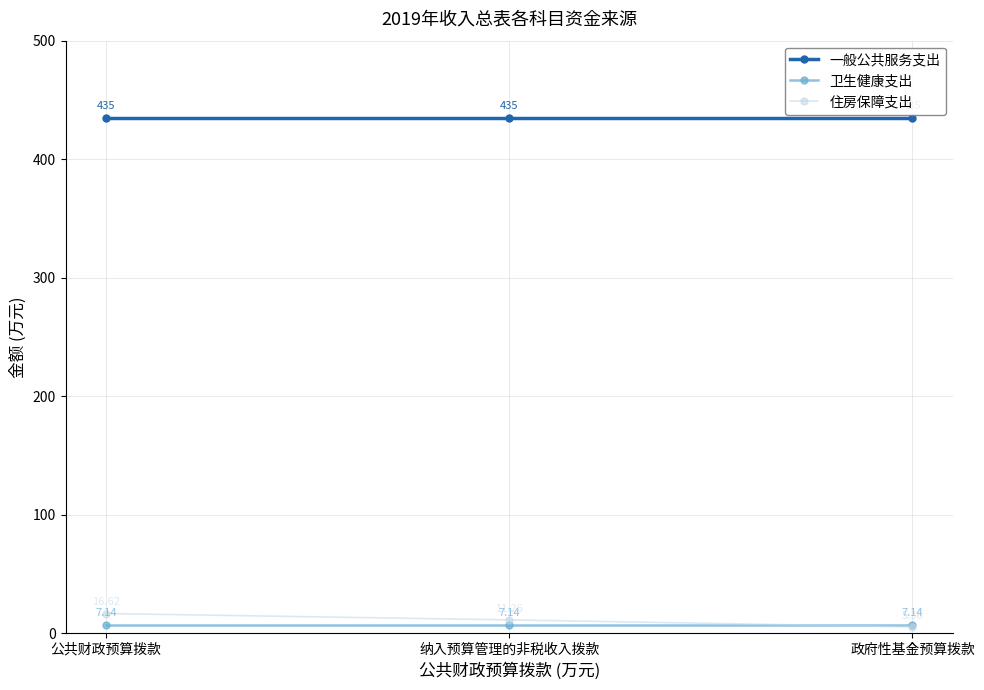

What is the lowest value of the 一般公共服务支出 series?

435.0